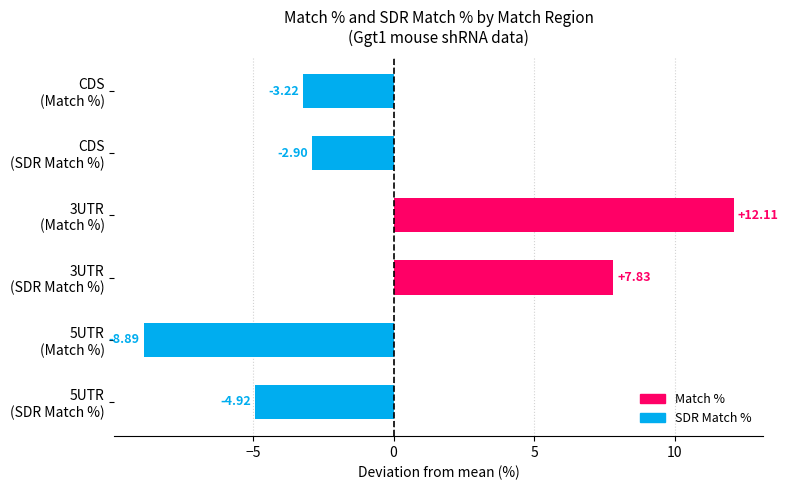

What is the difference between the maximum and minimum values?

21.0